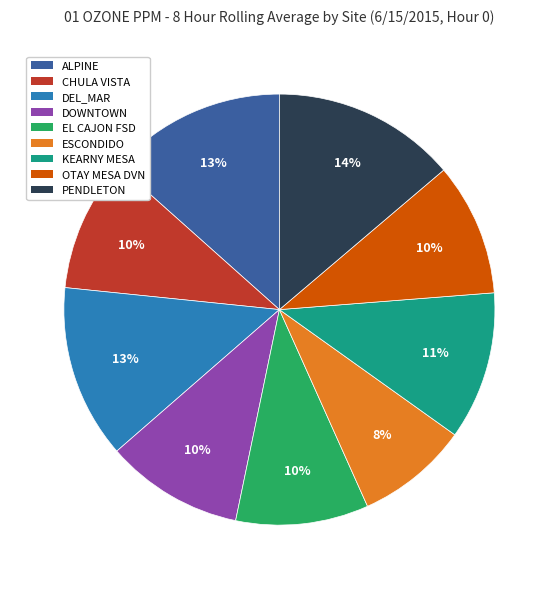

Which slice is the smallest?

ESCONDIDO